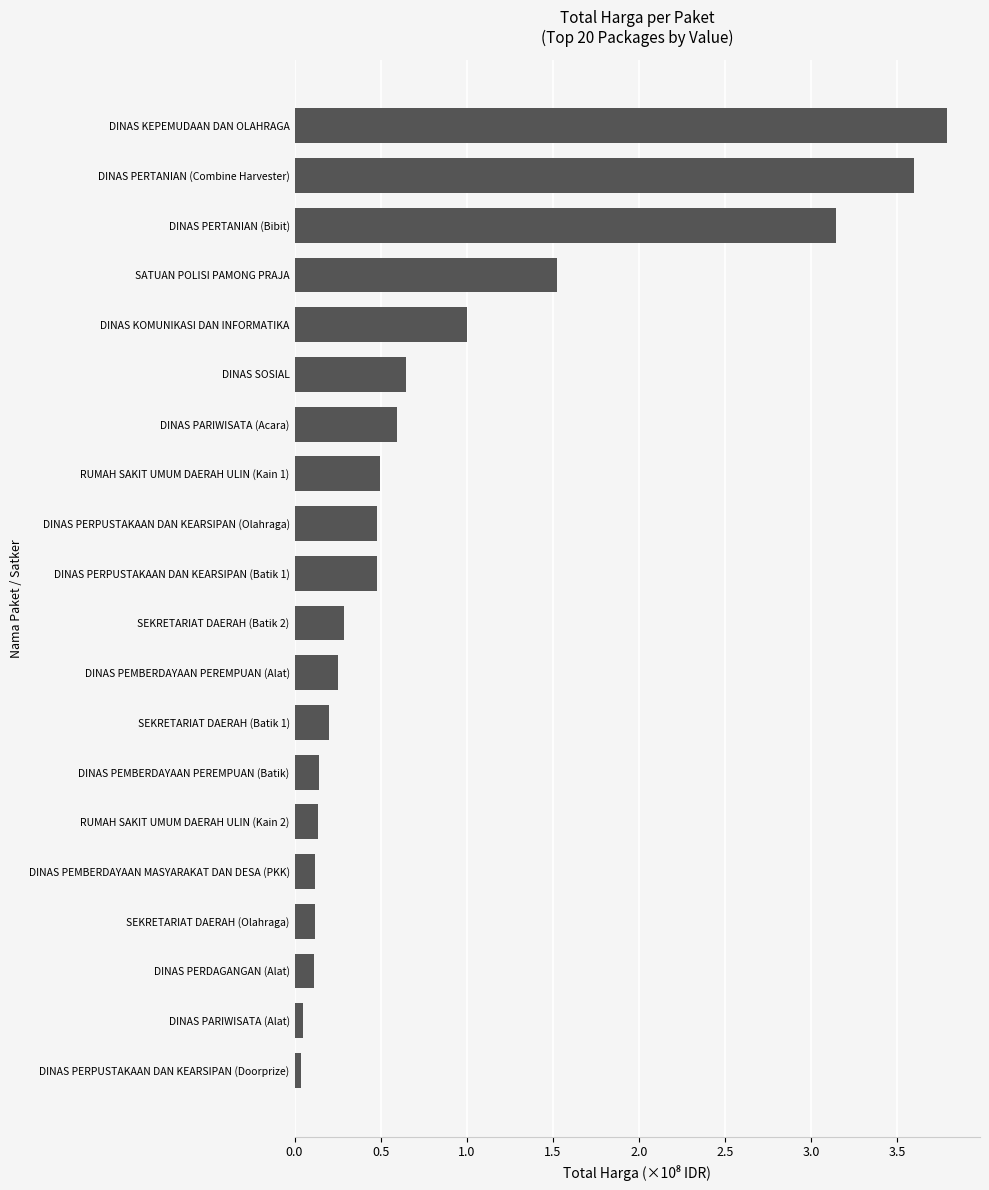

What is the sum of all values?

17.2